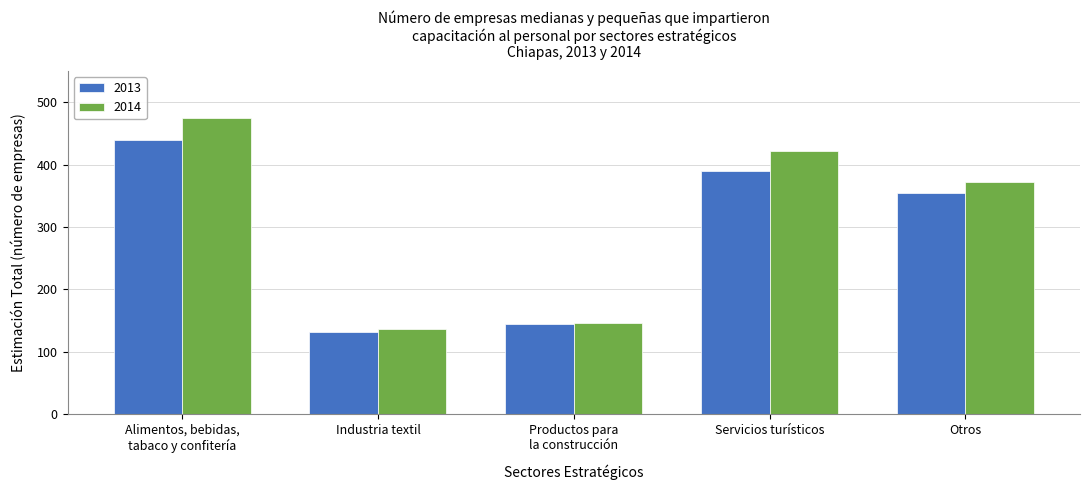

Reading left to right, extract all data points from this chart.

2013: 439.4	131.6	145.2	389.0	353.7
2014: 474.2	136.7	146.4	422.3	371.7